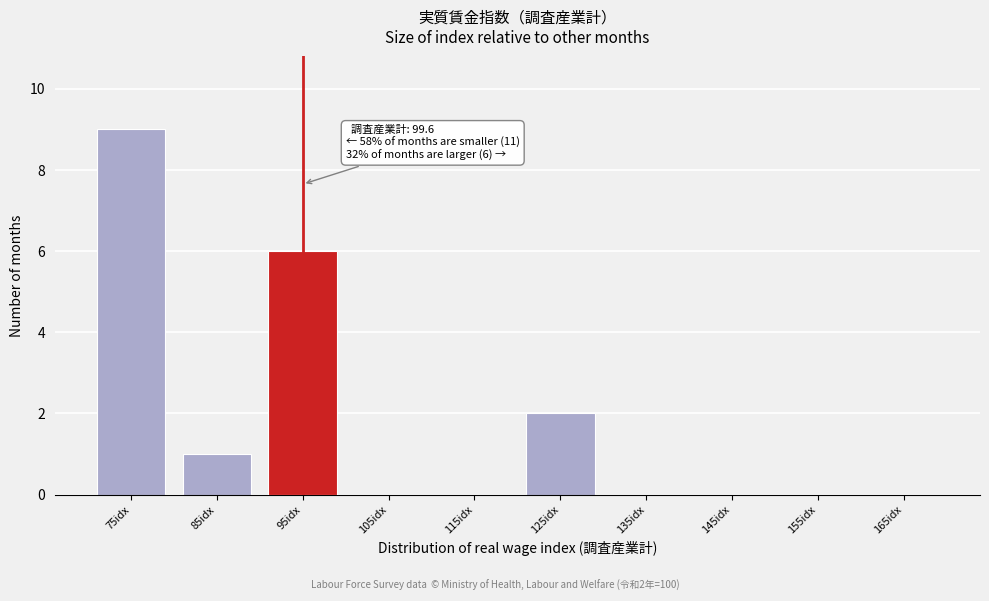

Reading right to left, extract all data points from this chart.

165idx=0	155idx=0	145idx=0	135idx=0	125idx=2	115idx=0	105idx=0	95idx=6	85idx=1	75idx=9